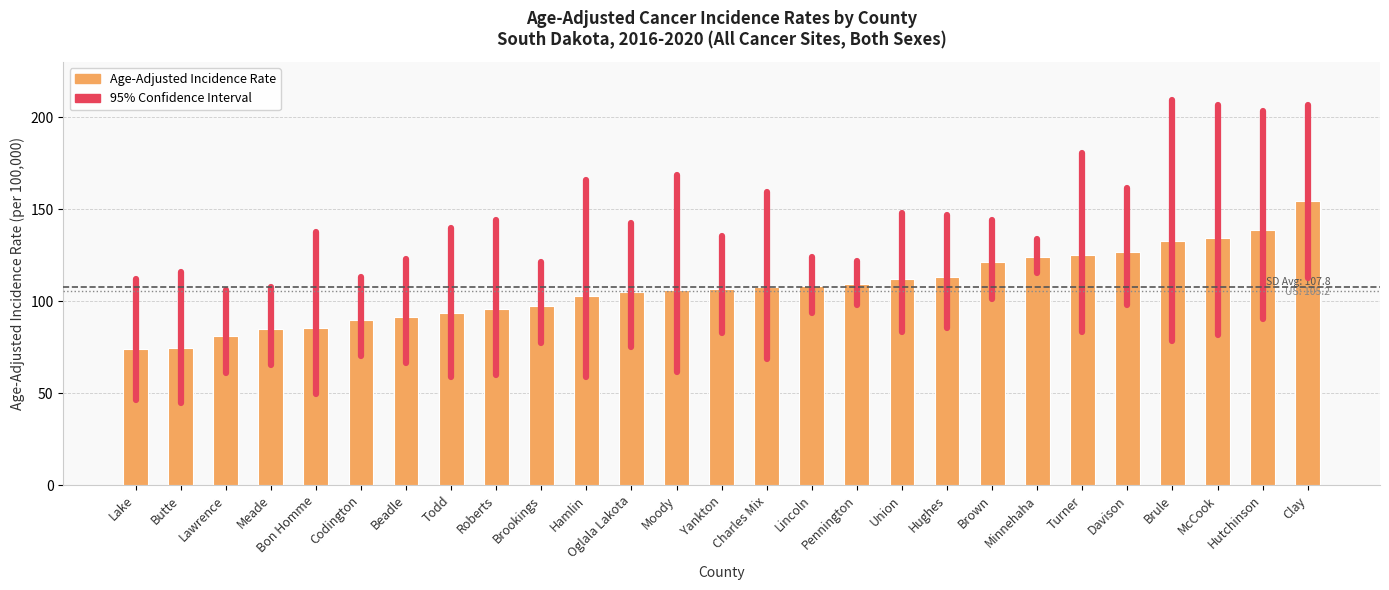

Count the number of data series in this chart.

1